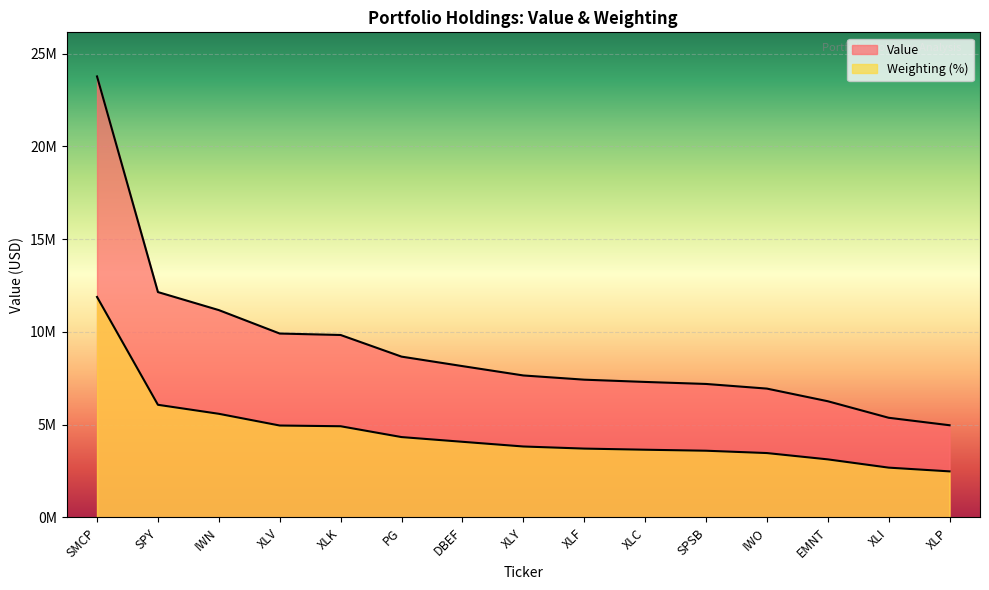

Reading left to right, list all the values displayed in this chart.

Value: 23768000.0	12148000.0	11176000.0	9913000.0	9835000.0	8669000.0	8158000.0	7654000.0	7427000.0	7305000.0	7196000.0	6946000.0	6265000.0	5374000.0	4971000.0
Weighting: 11884000.0	6073368.4	5587996.7	4956045.6	4917326.5	4333774.3	4079334.4	3826277.4	3712885.7	3652041.4	3598111.2	3472274.1	3132099.1	2686829.4	2484936.9